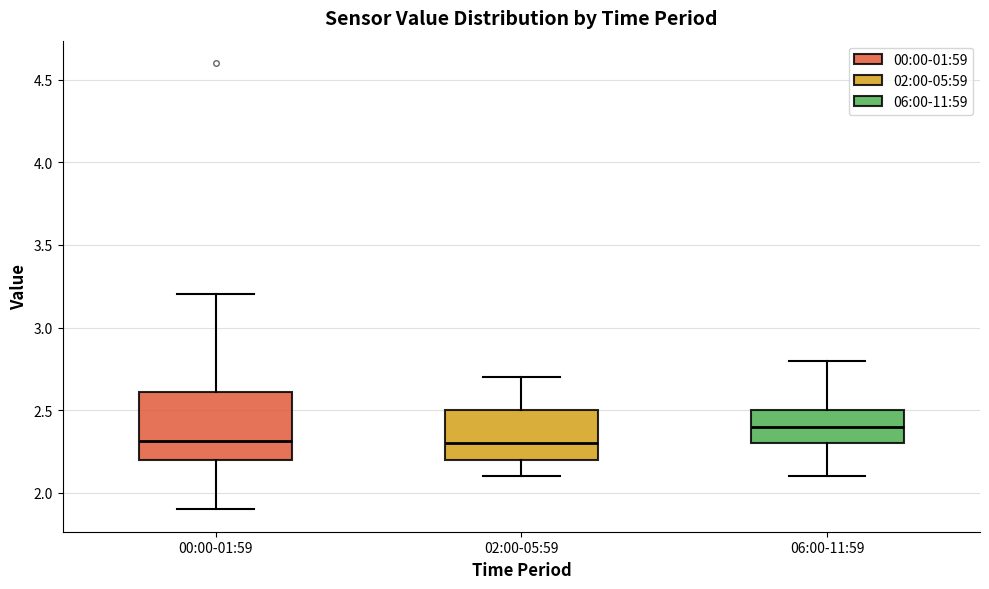

Where is the upper edge of the box for 06:00-11:59 on the y-axis? The values are not printed on the chart, so give them approximately, as read against the axis.

2.5